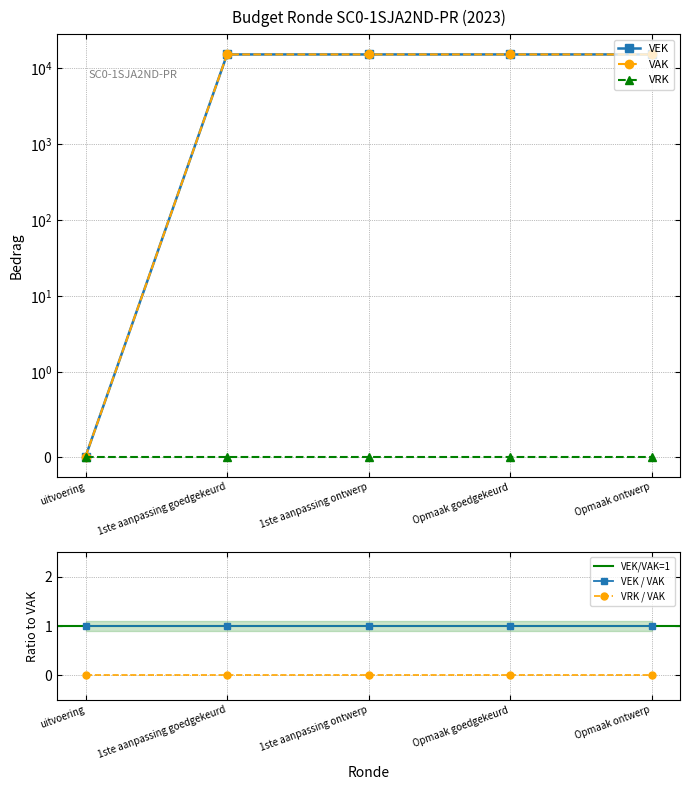

What is the total value across all series at 1ste aanpassing goedgekeurd?

30000